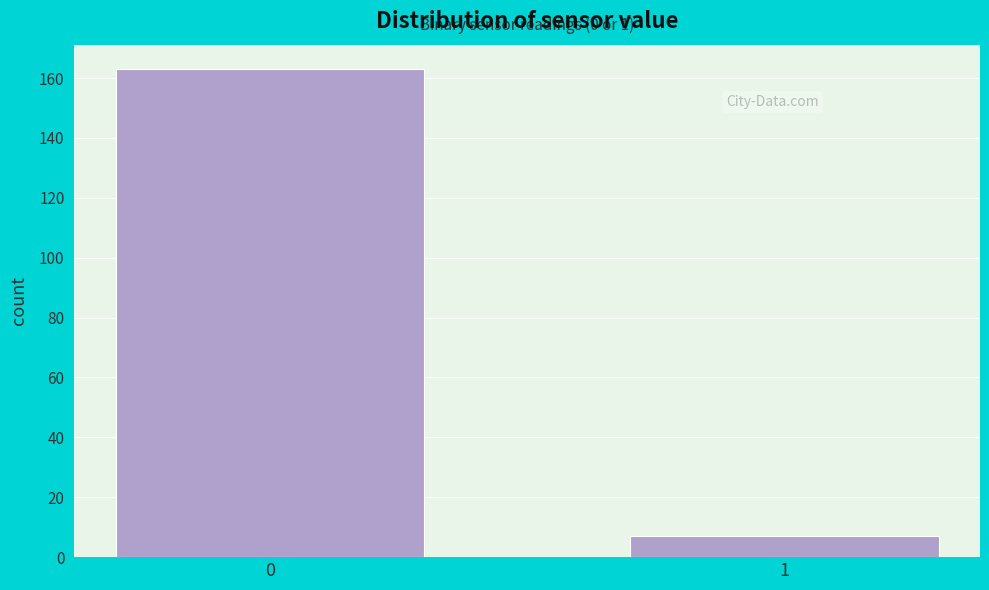

Reading left to right, what are all the values shown in this chart?

163	7